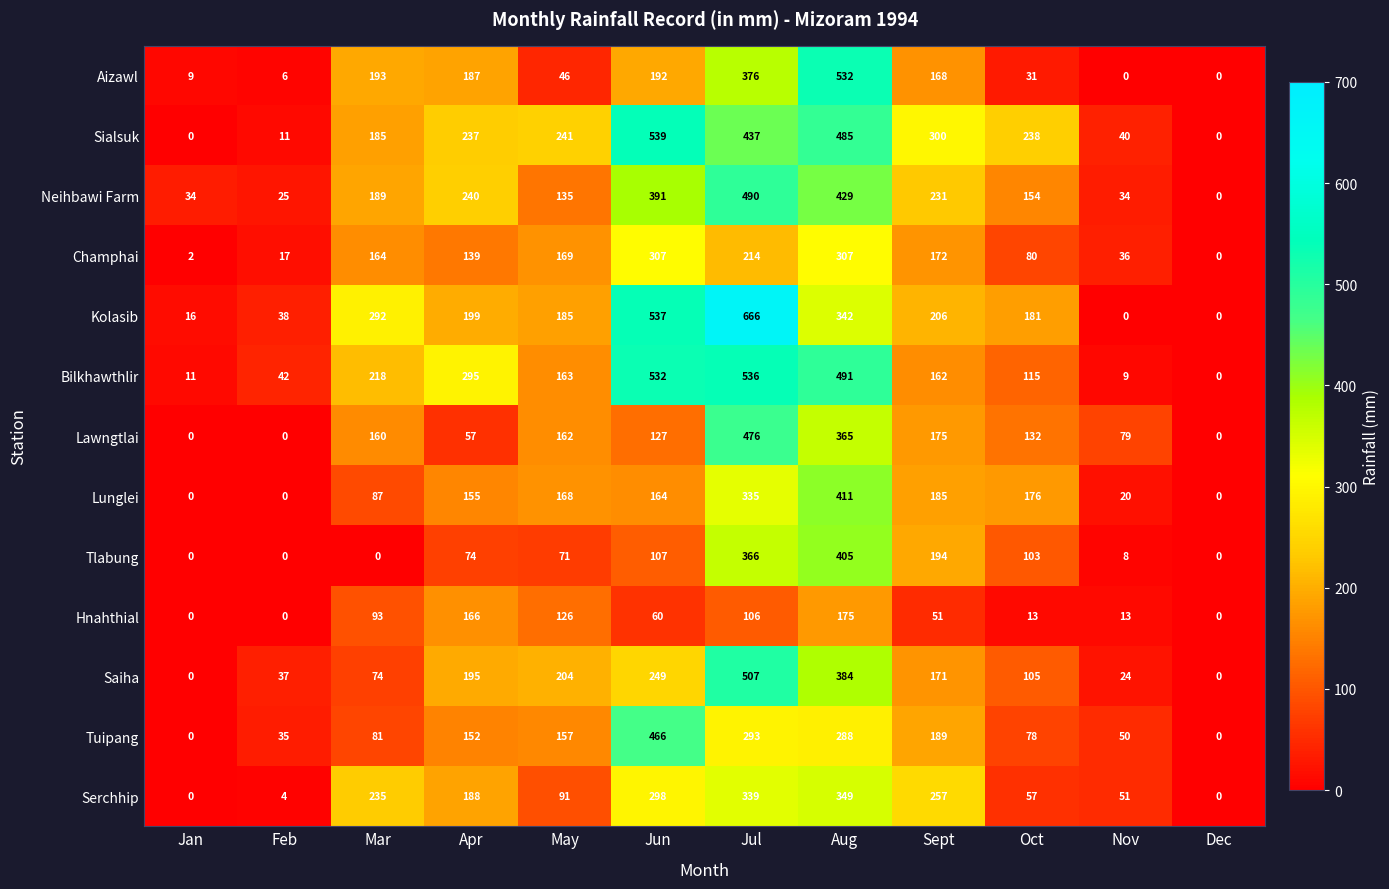

List the series in order of their peak value, lowest first.

Hnahthial, Champhai, Serchhip, Tlabung, Lunglei, Tuipang, Lawngtlai, Neihbawi Farm, Saiha, Aizawl, Bilkhawthlir, Sialsuk, Kolasib